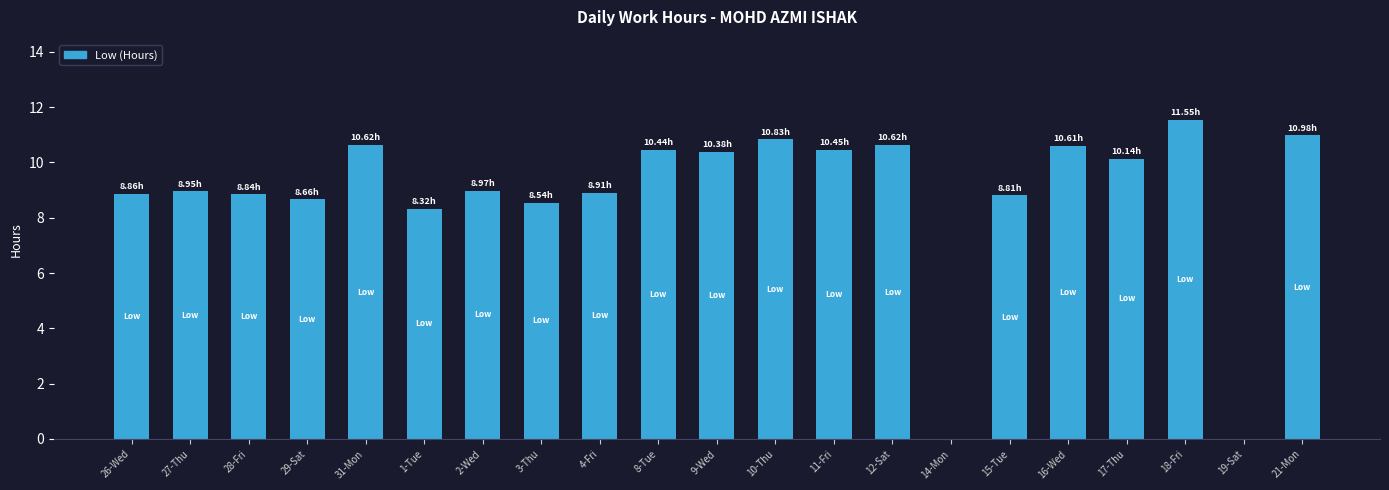

What is the sum of all values?

185.5